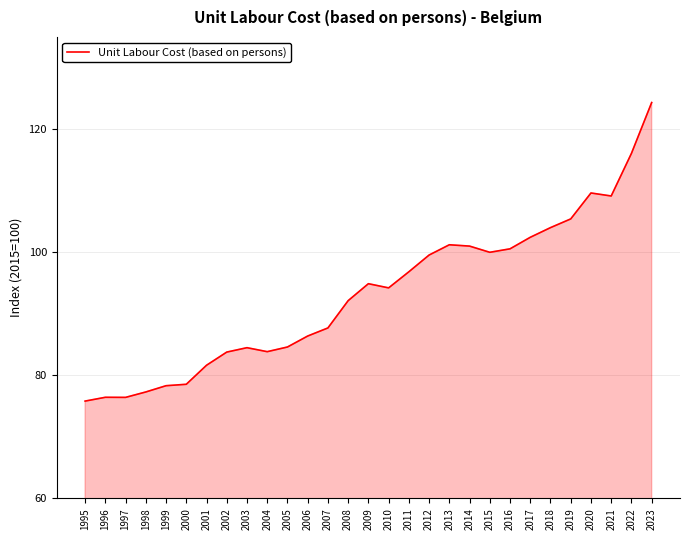

At which label does the data first exceed 94?

2009